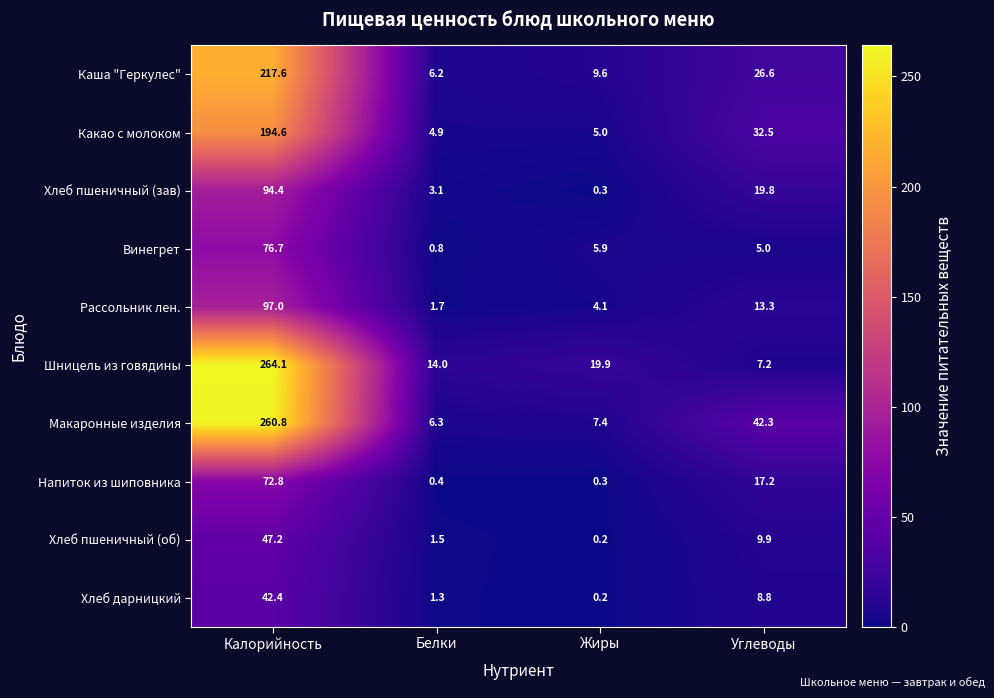

What is the difference between the Шницель из говядины values at Углеводы and Калорийность?

256.9